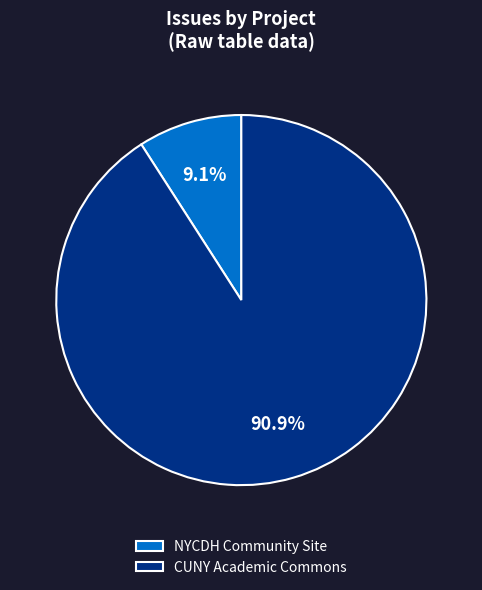

What is the majority slice?

CUNY Academic Commons